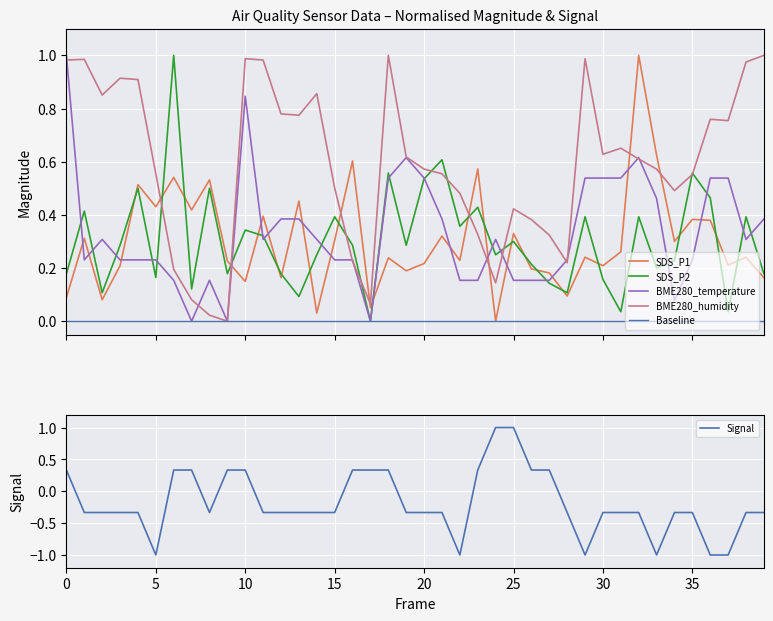

What is the minimum value shown in the chart?

-1.0